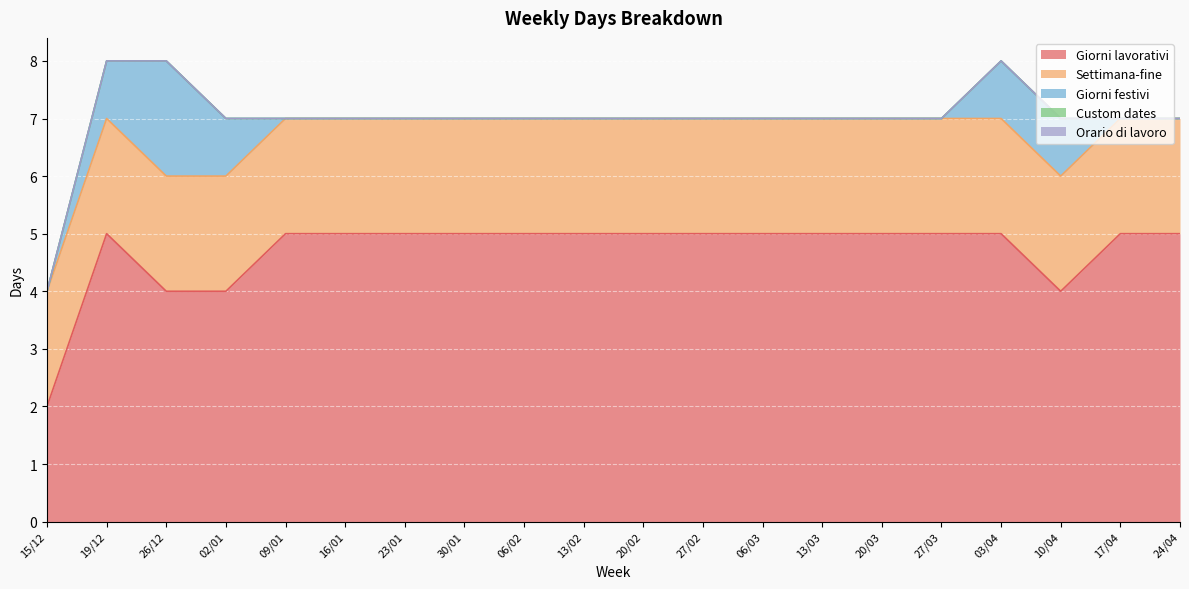

Which series changed the most between 27/02 and 06/03?

Giorni lavorativi